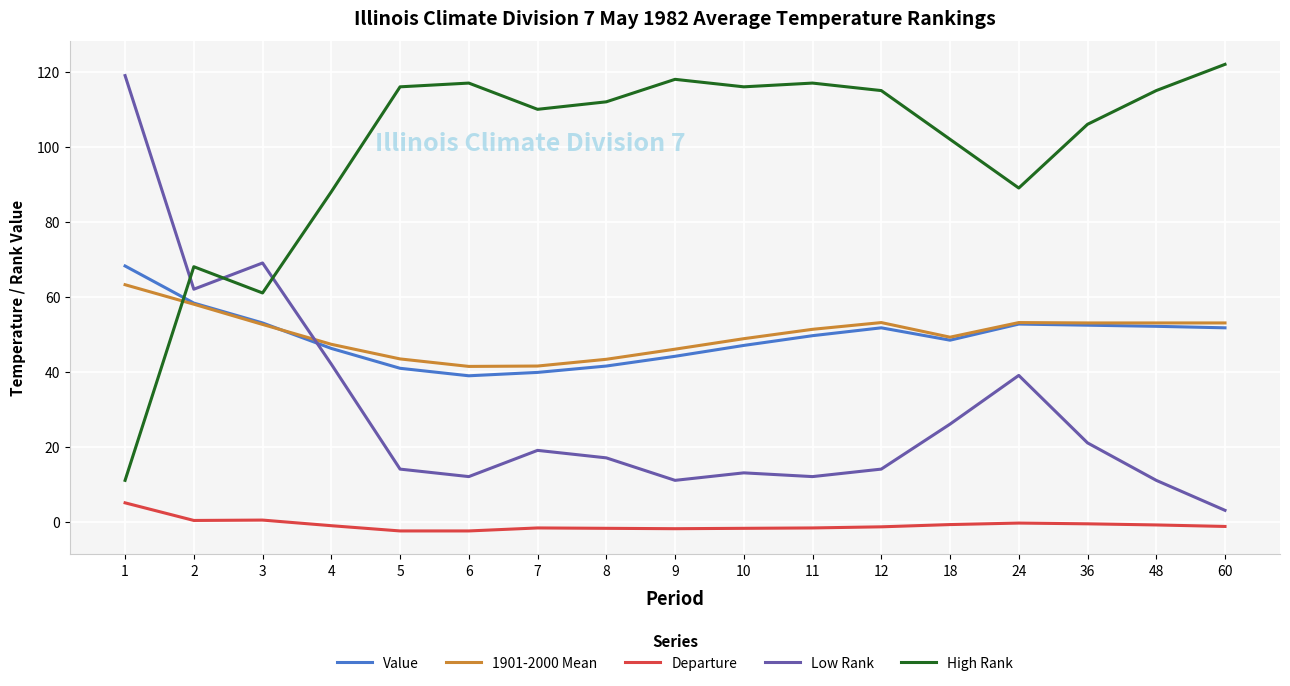

At which label does 1901-2000 Mean reach its peak?

1